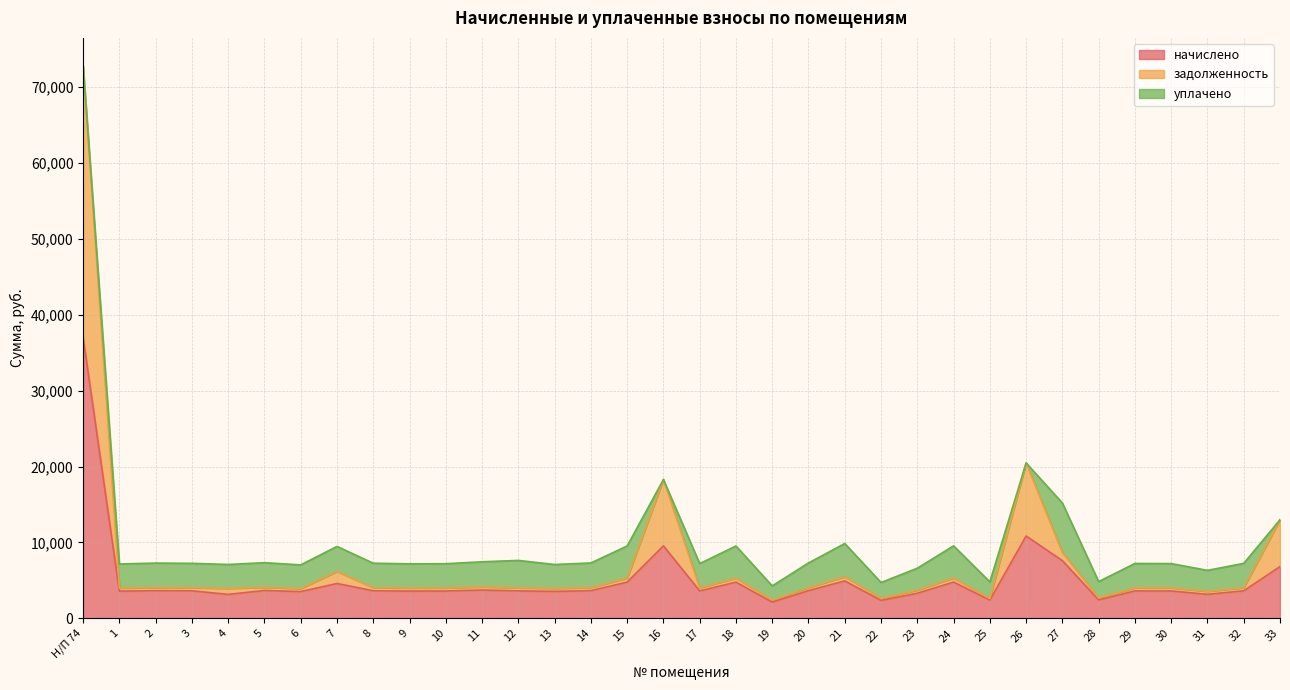

Does the chart have visible grid lines?

Yes